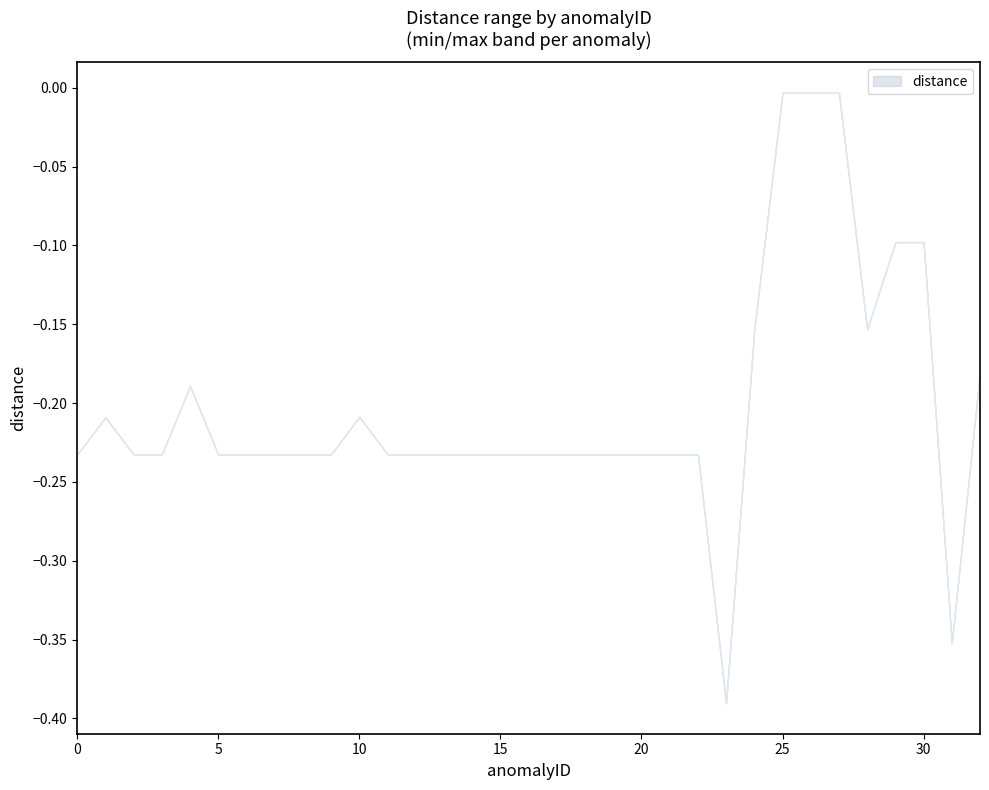

What is the value of the distance_upper point at the 16th from the left?

-0.2